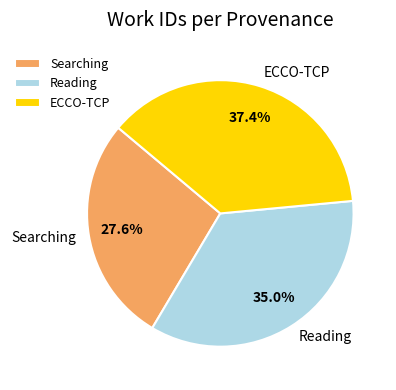

Is there a majority slice in this chart?

No